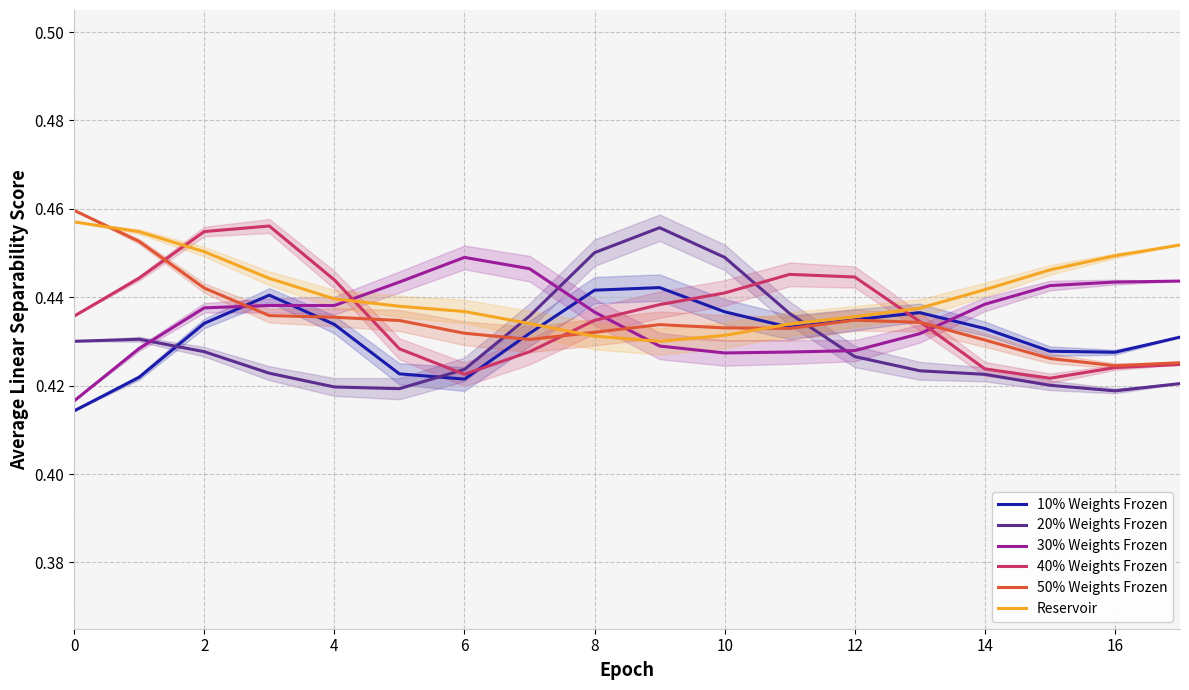

What is the average value of the 40% Weights Frozen series?

0.4